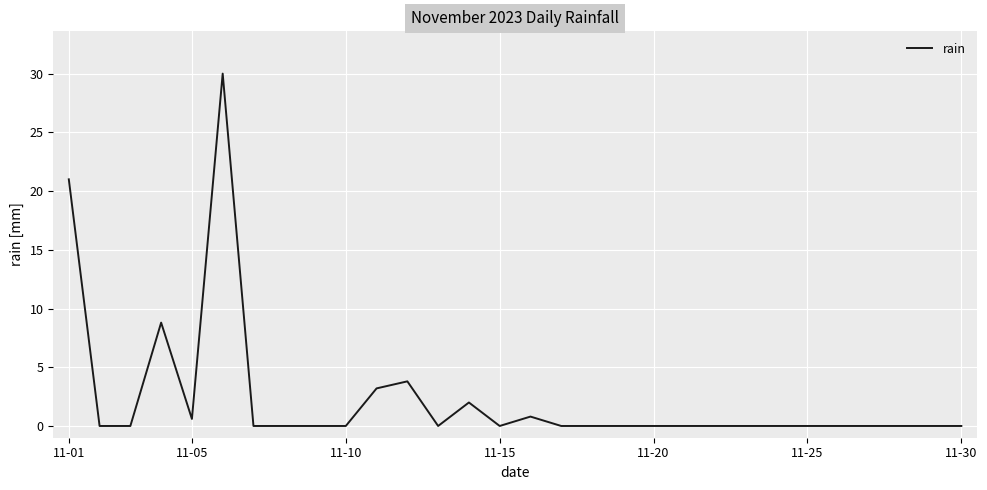

What is the greatest value displayed?

30.0